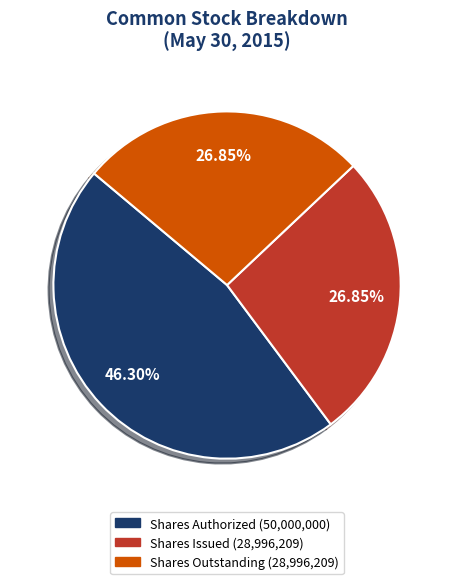

Does any single category account for the majority?

No